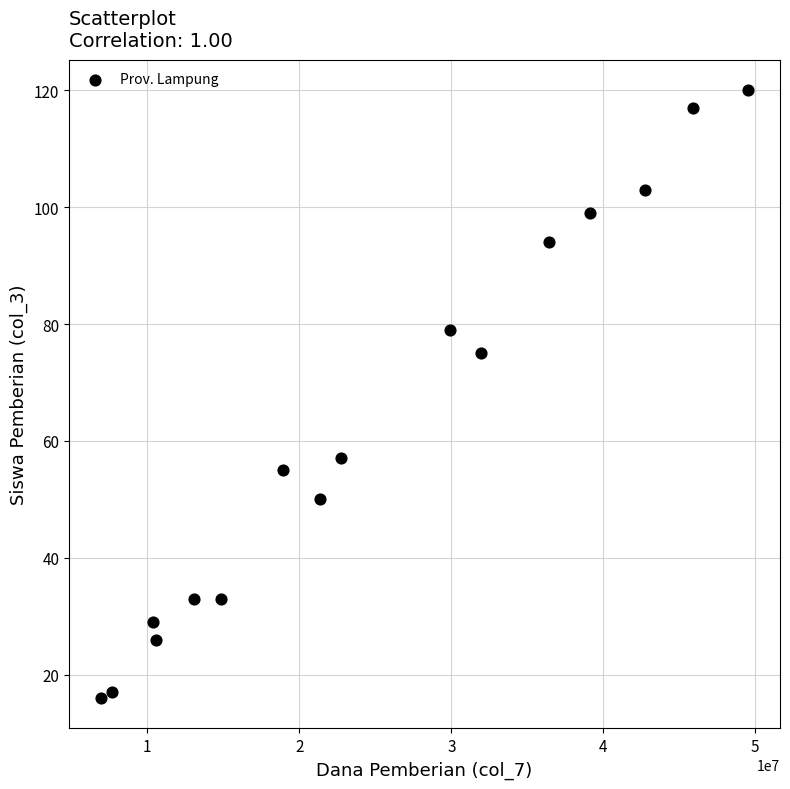

What is the range of X values (max minus min)?

42525000